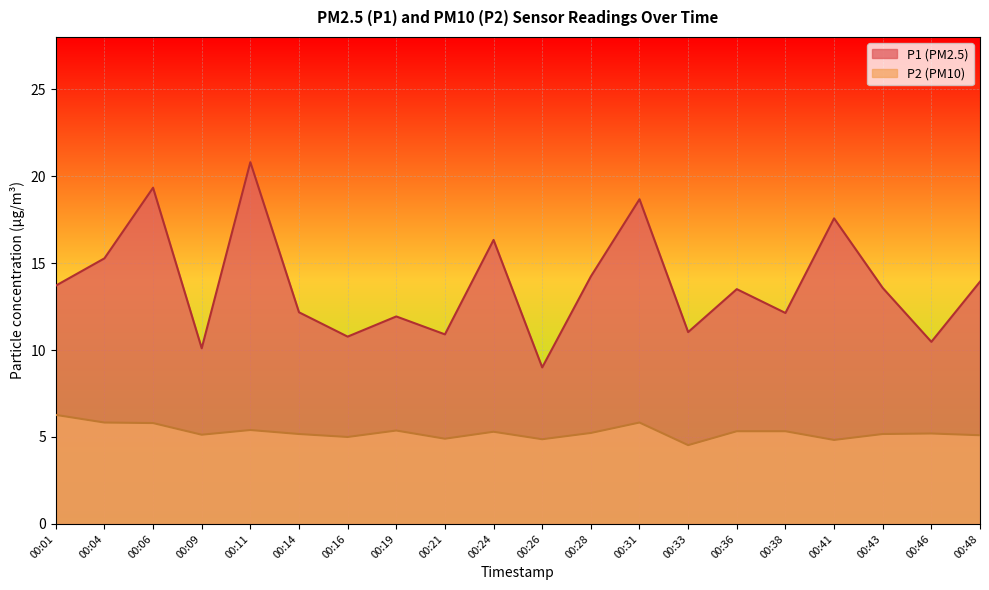

Which series has the widest spread of values?

P1